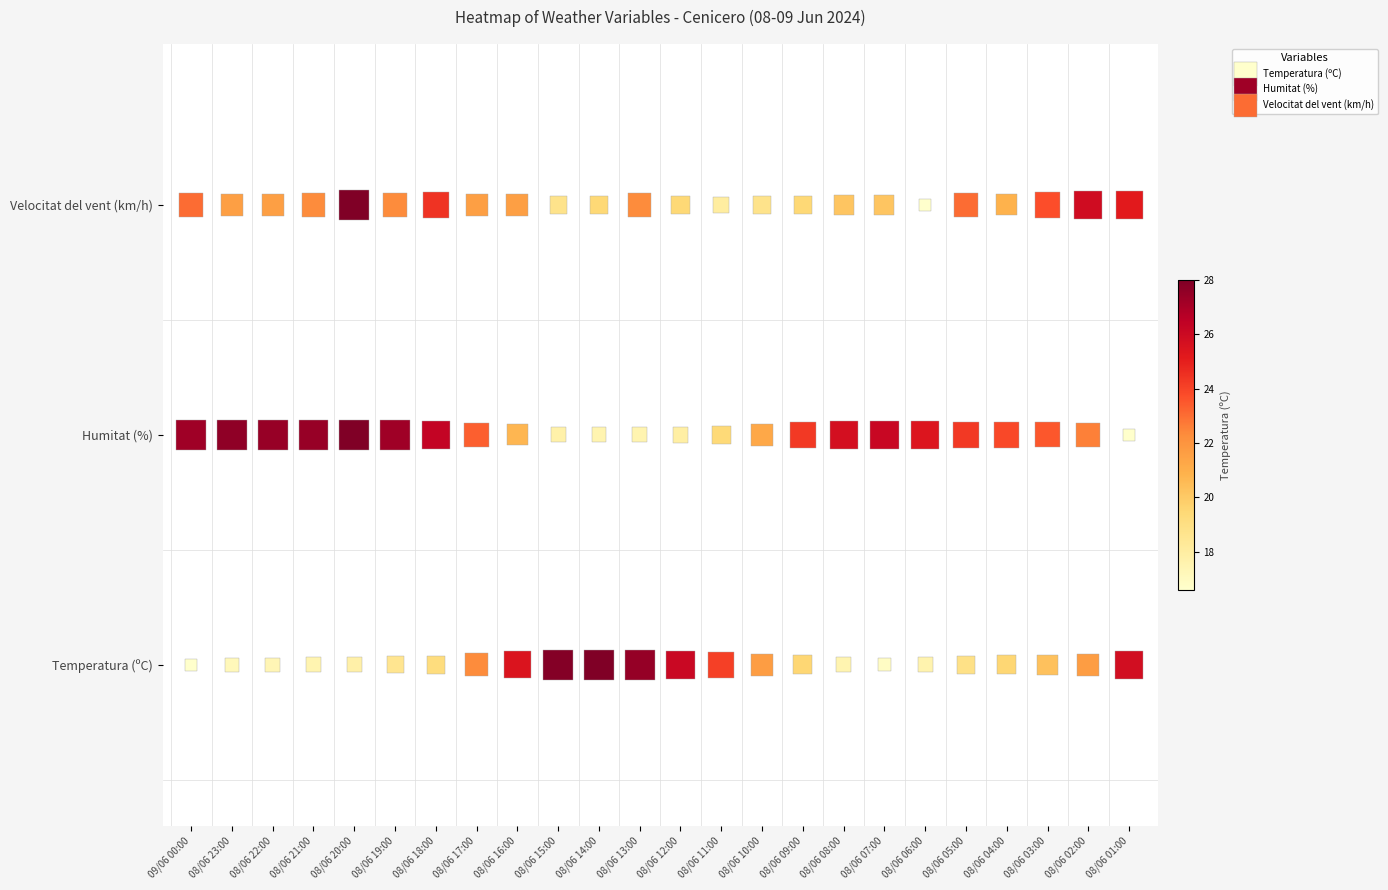

What are all the series names shown in the legend?

Temperatura (ºC), Humitat (%), Velocitat del vent (km/h)